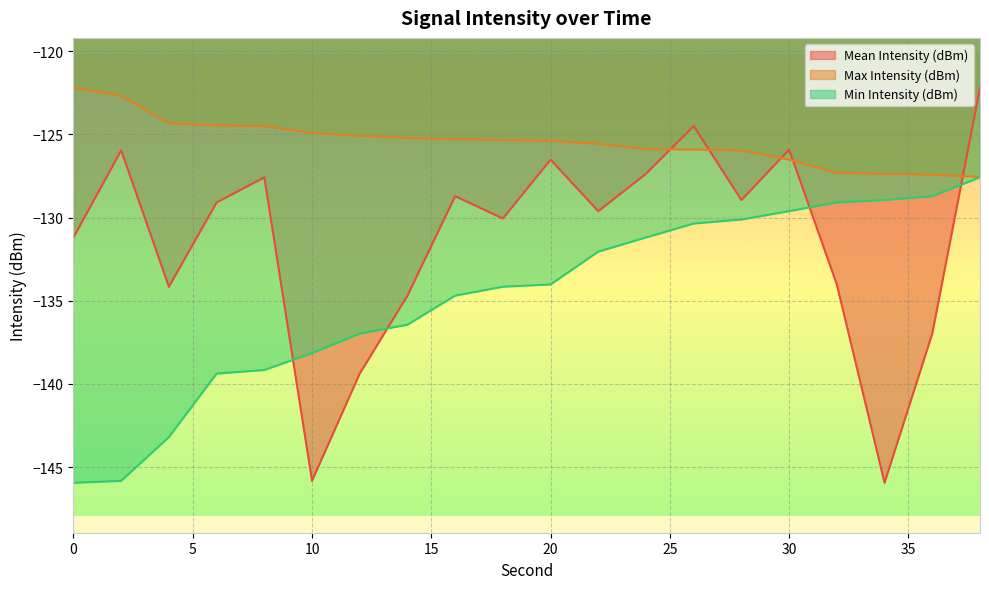

Reading right to left, extract all data points from this chart.

Mean Intensity (dBm): -122.2	-137.0	-146.0	-134.0	-125.9	-128.9	-124.5	-127.4	-129.6	-126.5	-130.1	-128.7	-134.7	-139.4	-145.8	-127.6	-129.1	-134.2	-126.0	-131.2
Max Intensity (dBm): -127.6	-127.4	-127.4	-127.3	-126.5	-126.0	-125.9	-125.9	-125.6	-125.4	-125.3	-125.3	-125.2	-125.1	-124.9	-124.5	-124.5	-124.3	-122.7	-122.2
Min Intensity (dBm): -127.6	-128.7	-128.9	-129.1	-129.6	-130.1	-130.4	-131.2	-132.1	-134.0	-134.2	-134.7	-136.4	-137.0	-138.2	-139.2	-139.4	-143.2	-145.8	-146.0